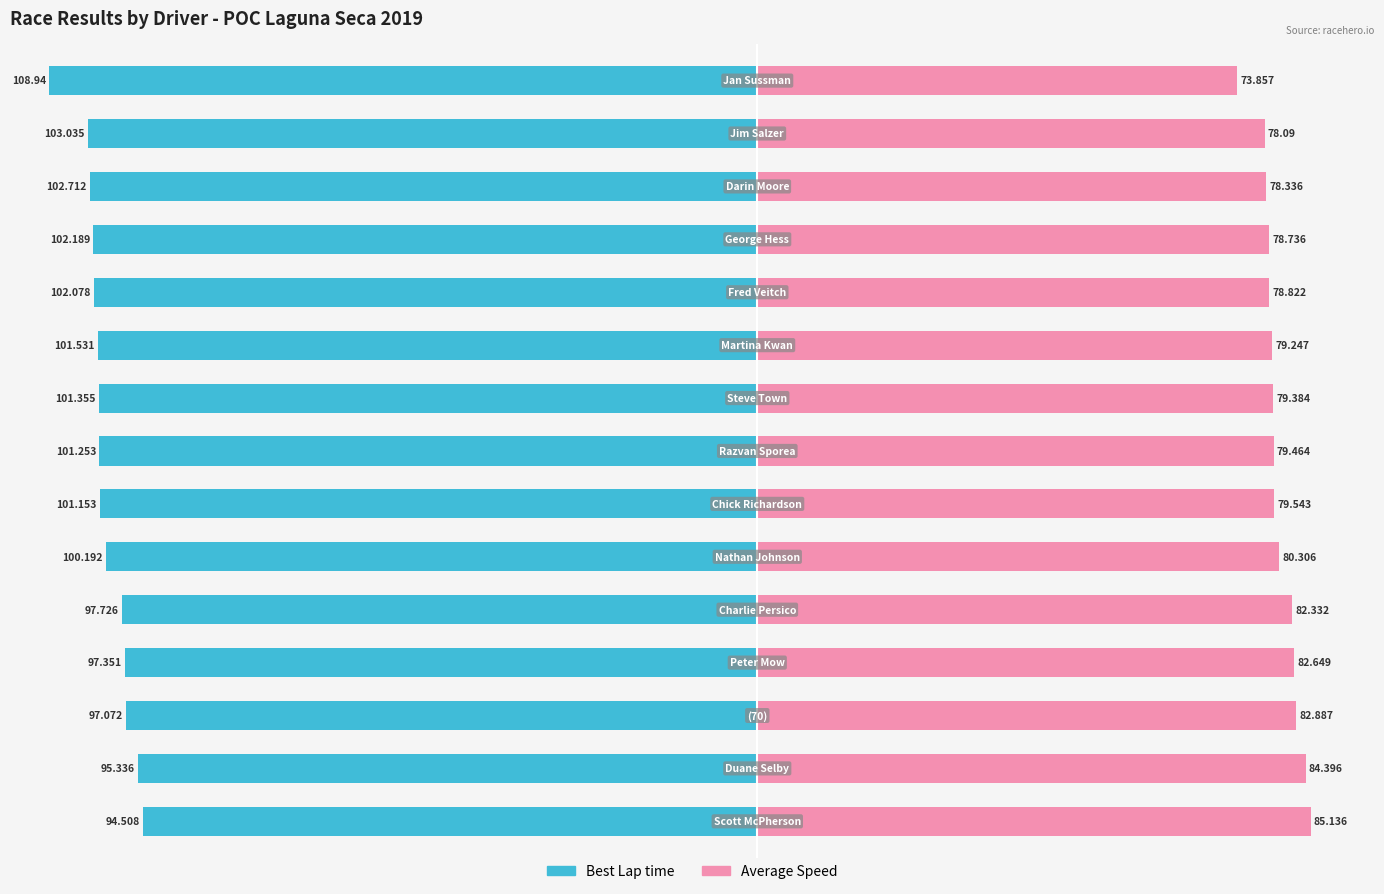

What is the difference between the highest and lowest values at 8?

180.7